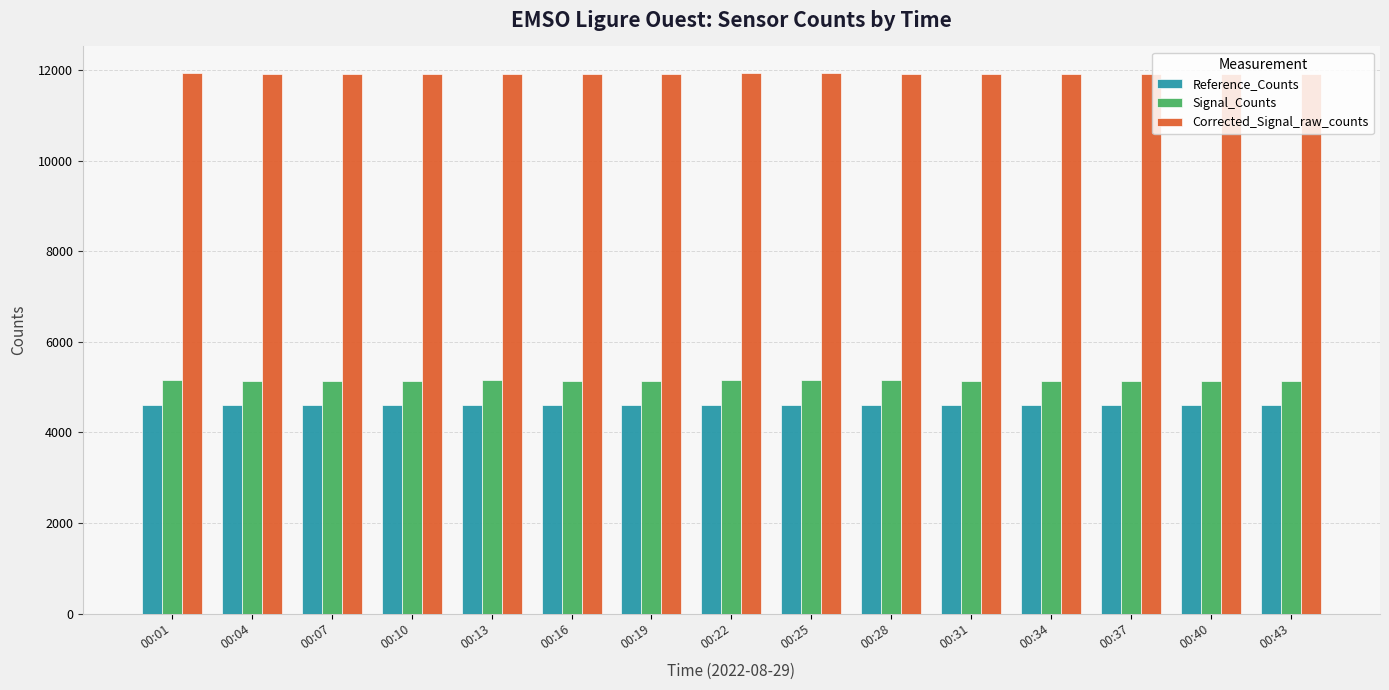

What is the average value of the Signal_Counts series?

5145